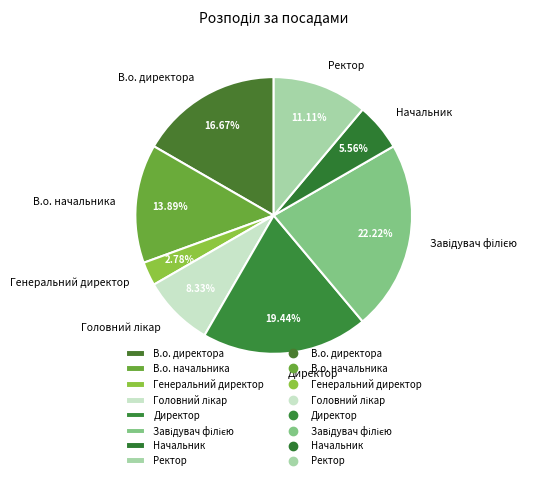

Is the sum of Директор and В.о. начальника greater than half?

No